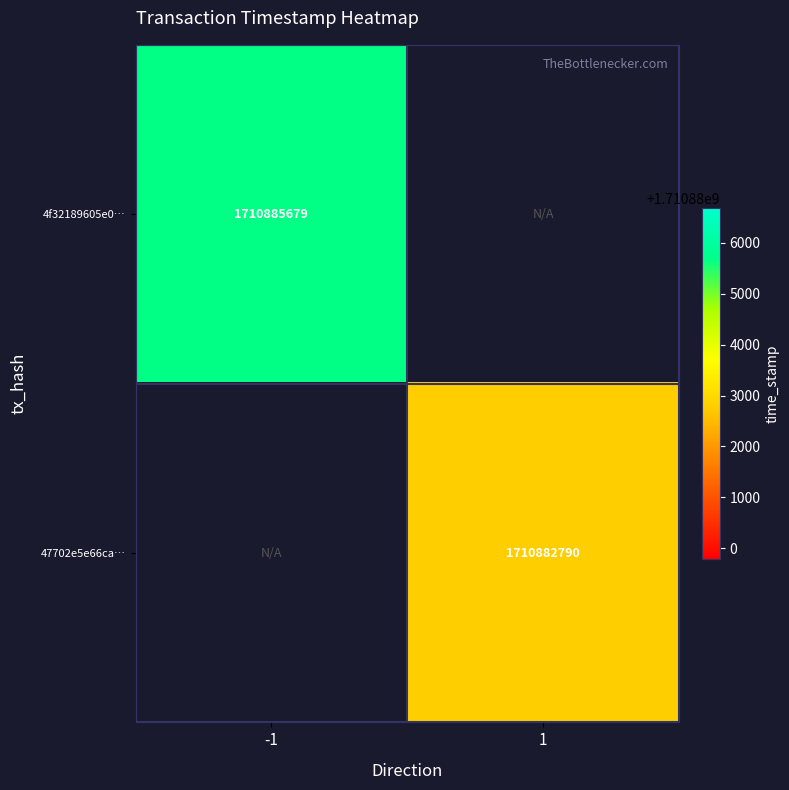

Is the value of 4f32189605e0… at -1 greater than the value of 47702e5e66ca… at 1?

Yes